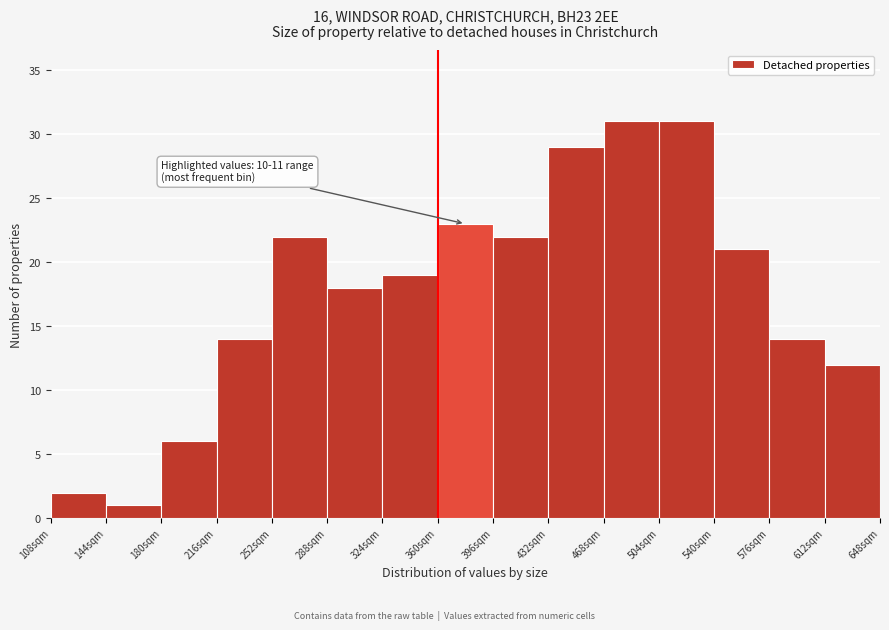

Reading left to right, transcribe all the data shown in this chart.

2	1	6	14	22	18	19	23	22	29	31	31	21	14	12